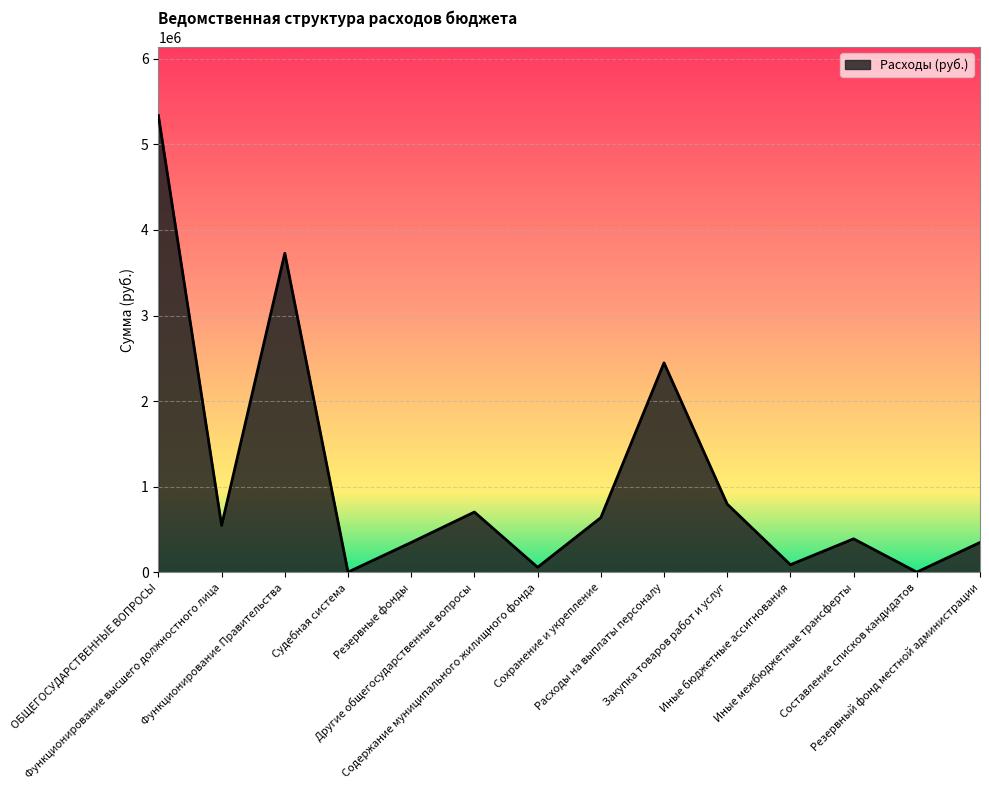

Where does the data first go above 549500?

ОБЩЕГОСУДАРСТВЕННЫЕ ВОПРОСЫ